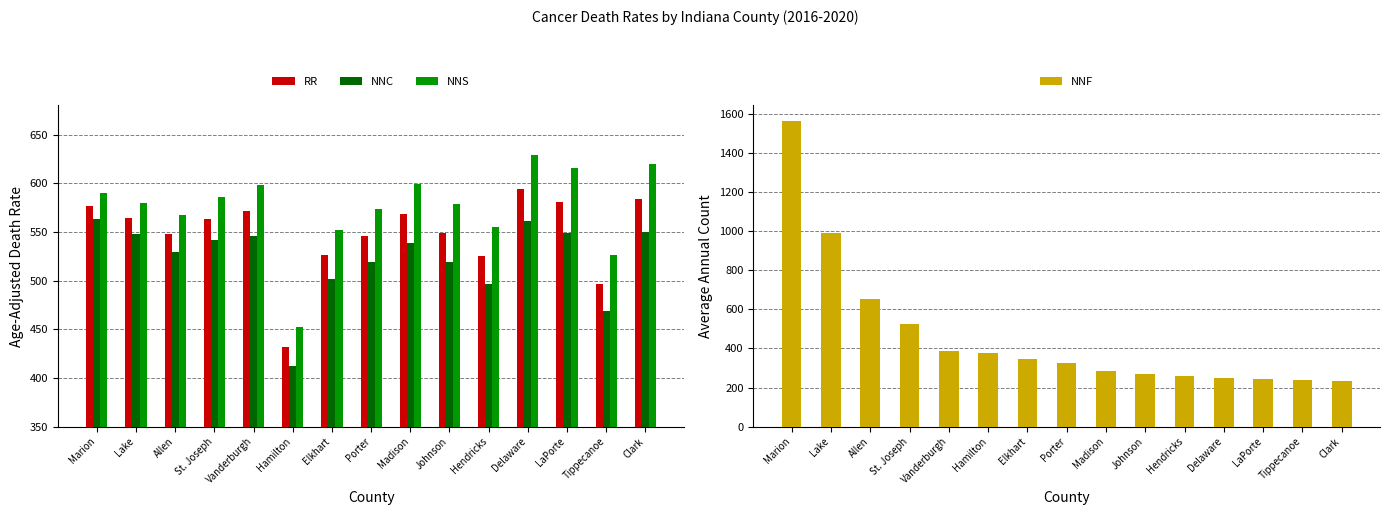

Reading left to right, what are all the values shown in this chart?

RR: 576.8	563.9	548.0	563.1	571.5	431.7	526.6	545.7	568.6	548.7	525.2	594.3	581.1	496.6	584.0
NNC: 563.8	548.0	529.0	541.3	545.9	412.0	501.8	519.0	539.1	519.4	496.4	561.3	548.5	468.5	550.2
NNS: 590.1	580.0	567.4	585.6	598.0	452.0	552.3	573.4	599.3	579.1	555.1	628.7	615.3	525.9	619.3
NNF: 1565.0	991.0	655.0	523.0	387.0	379.0	347.0	326.0	284.0	268.0	259.0	247.0	244.0	241.0	233.0